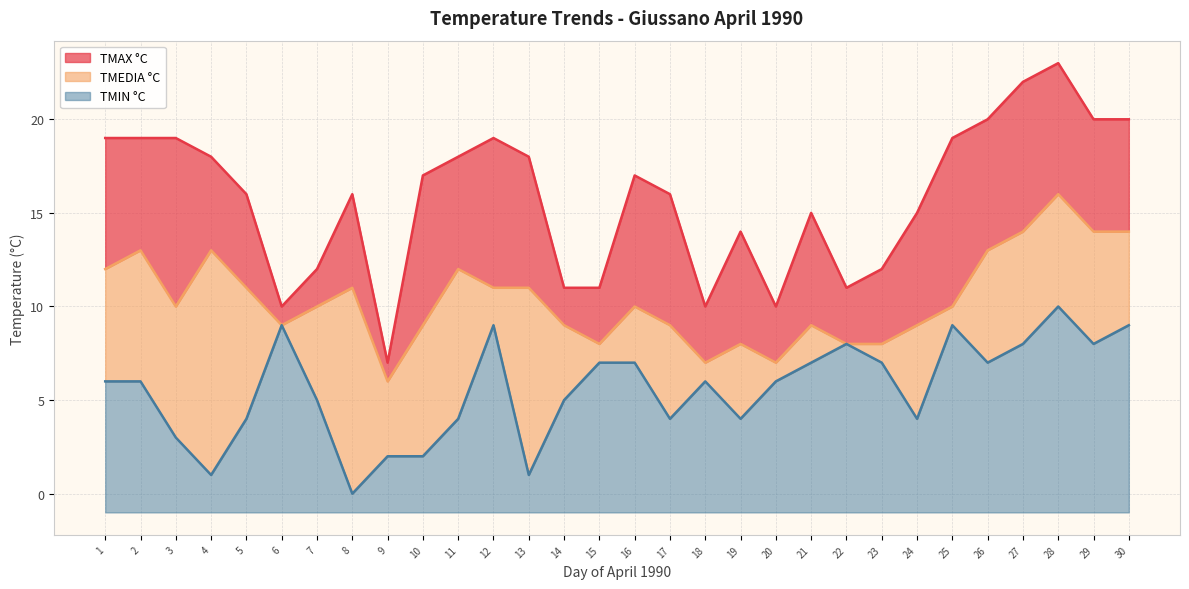

What is the difference between the highest and lowest values at 27?

14